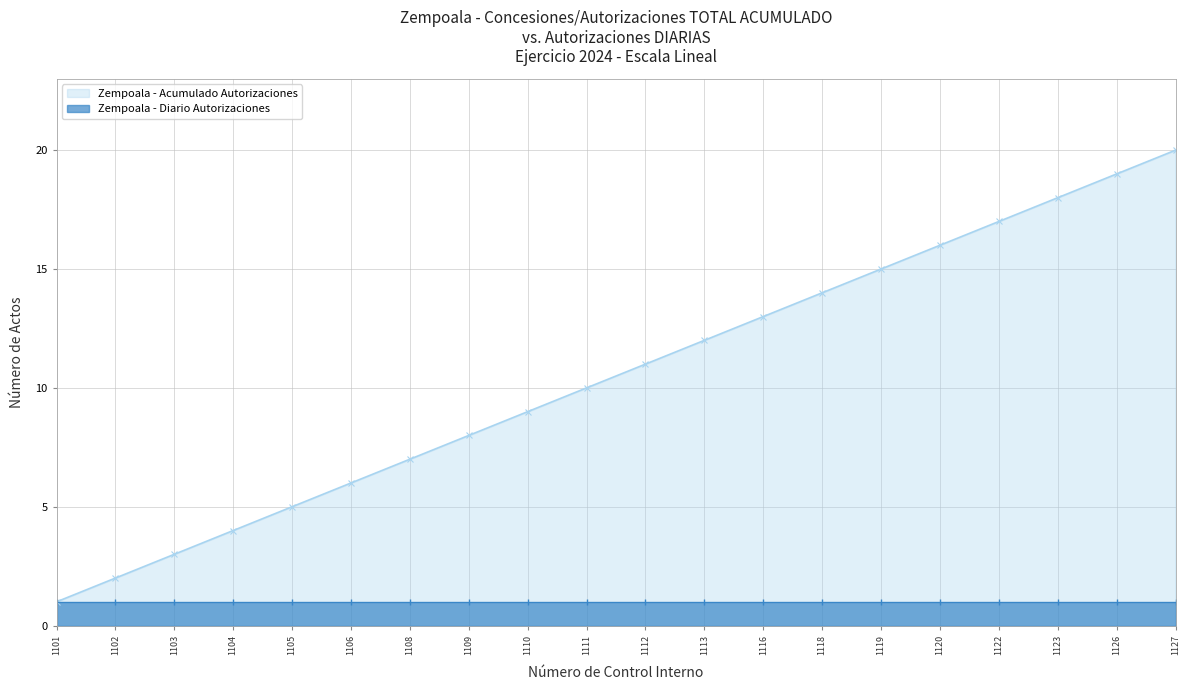

What value does the data have at 1103?

3